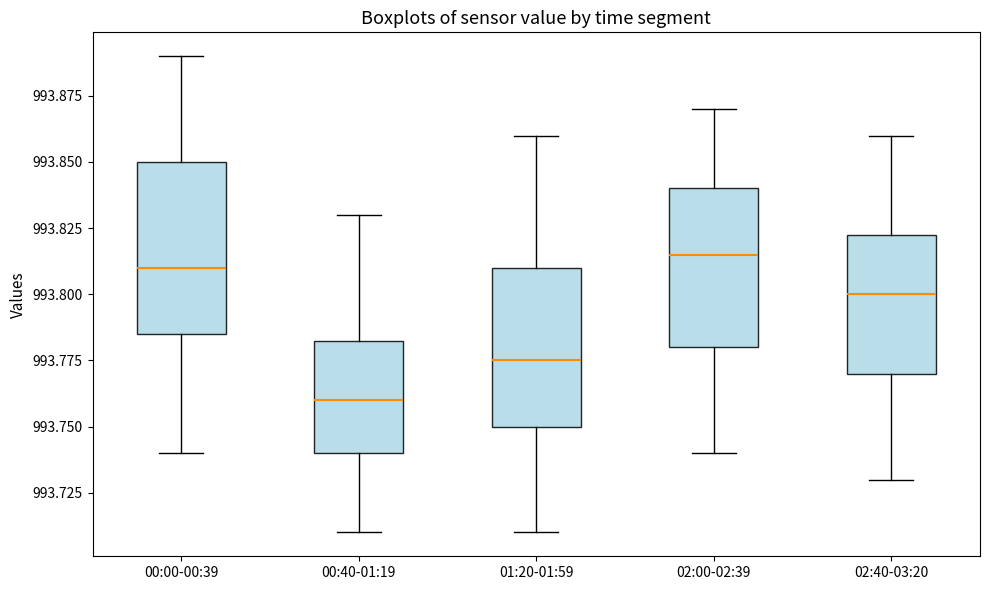

Which box's median line is the lowest?

00:40-01:19